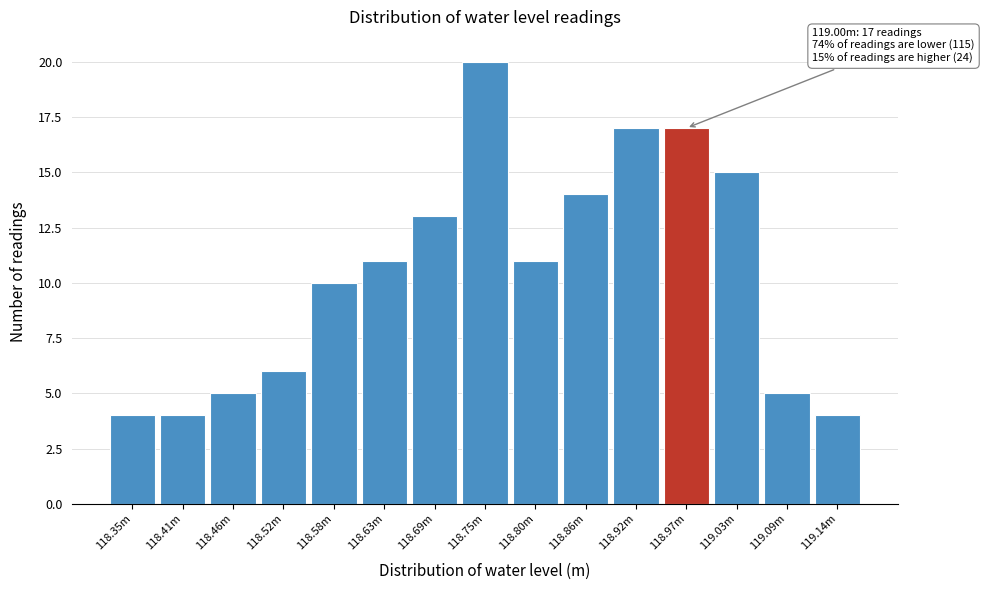

Reading right to left, list all the values displayed in this chart.

4	5	15	17	17	14	11	20	13	11	10	6	5	4	4